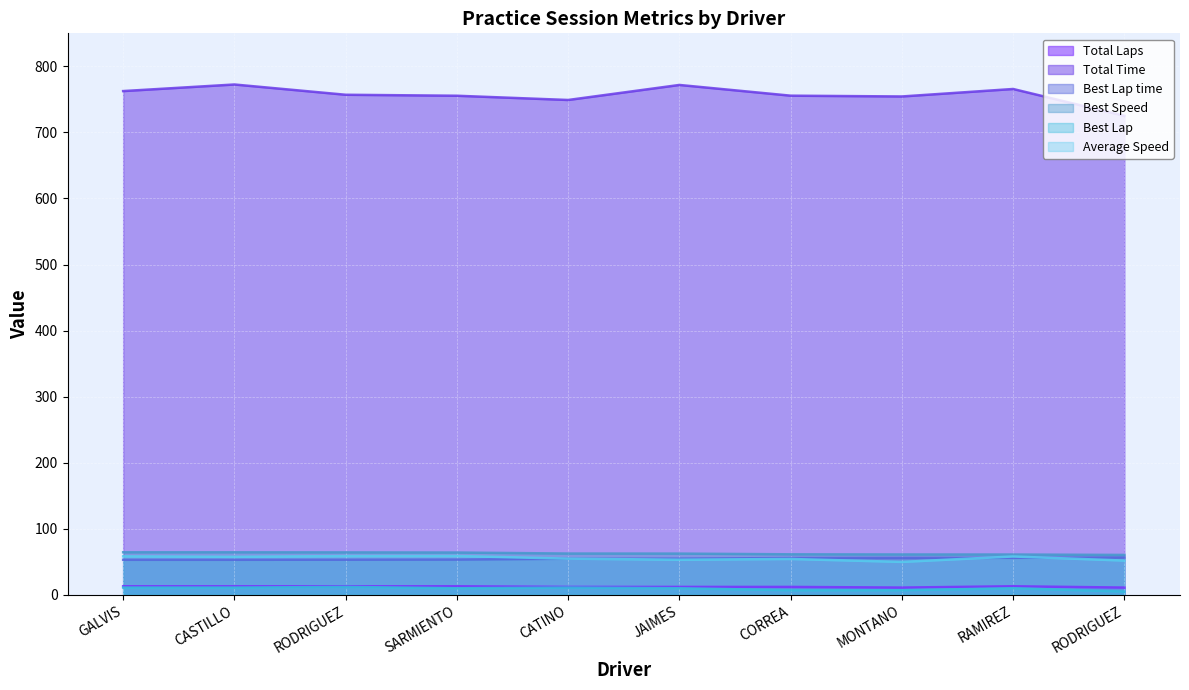

What is the sum of the Best Speed values at GALVIS and MONTANO?

125.6